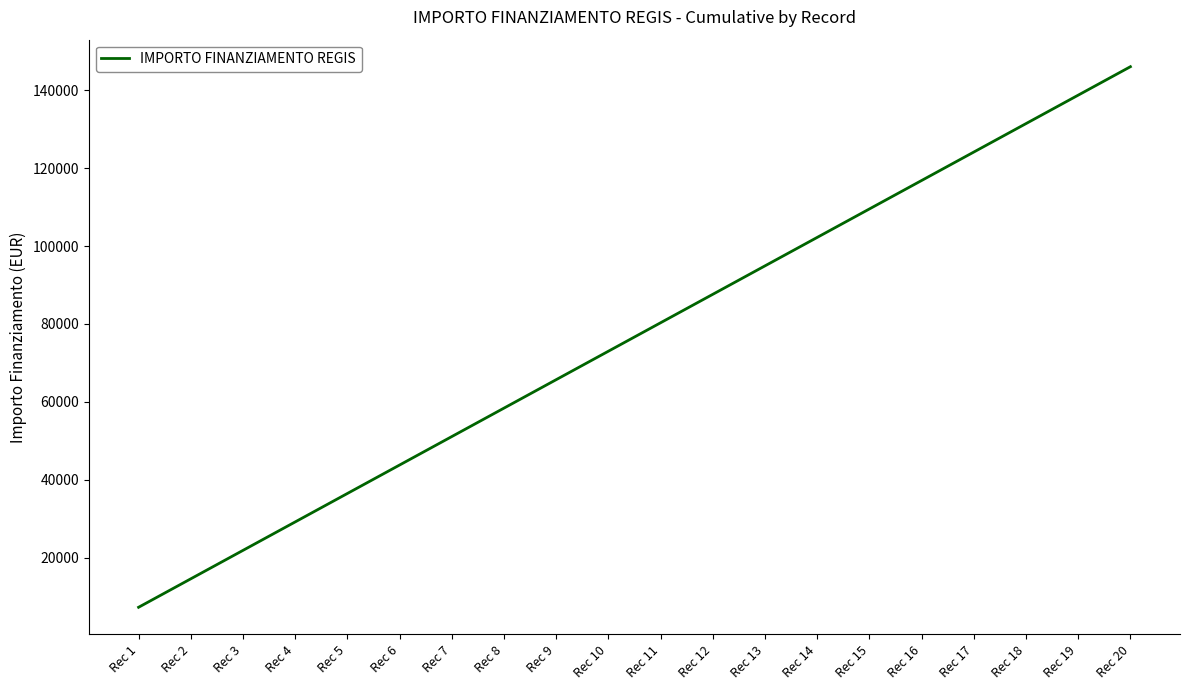

How many series are shown in this chart?

1